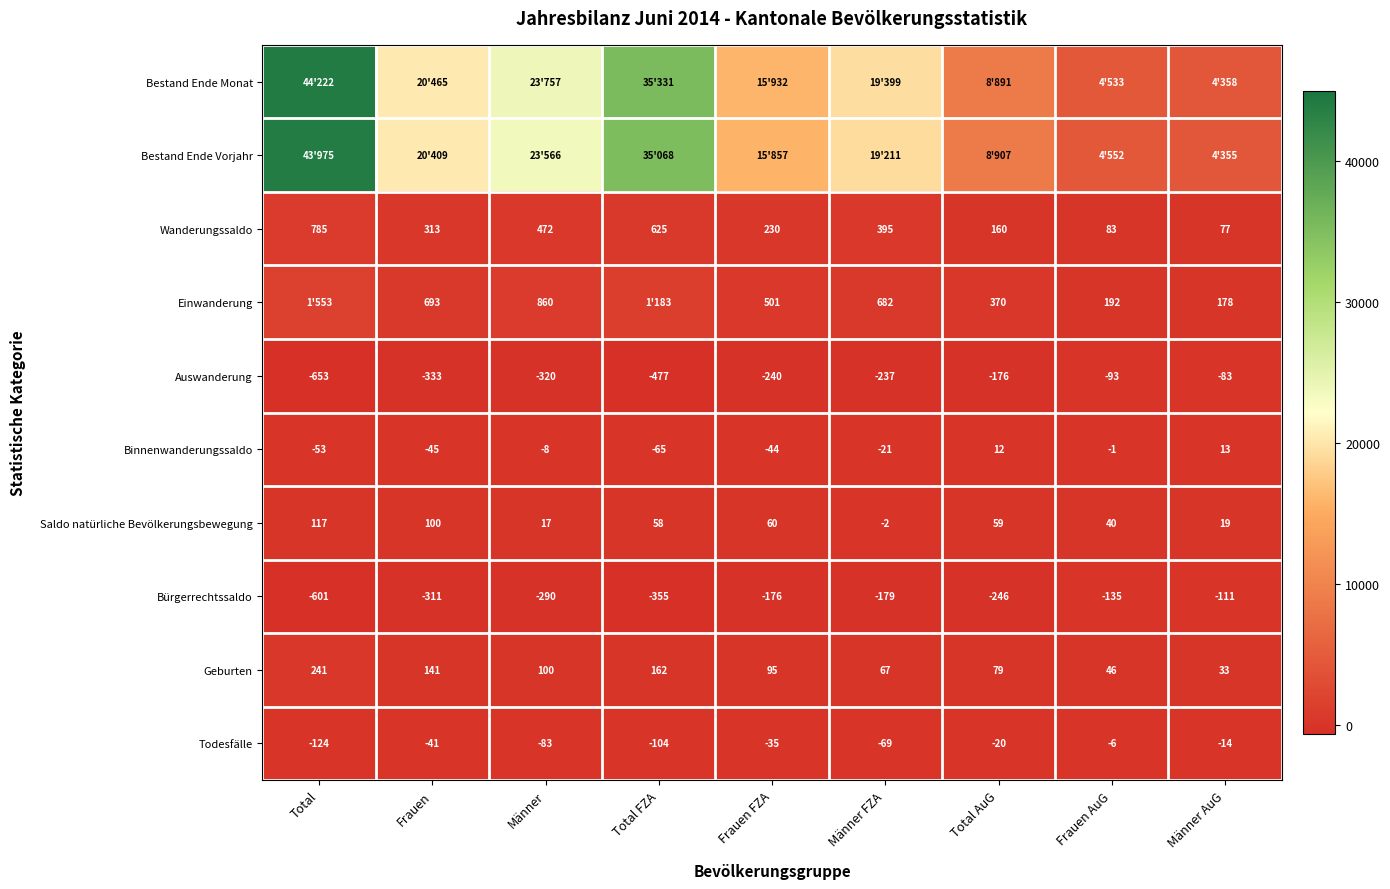

Rank the categories by Bürgerrechtssaldo value from highest to lowest.

Männer AuG, Frauen AuG, Frauen FZA, Männer FZA, Total AuG, Männer, Frauen, Total FZA, Total